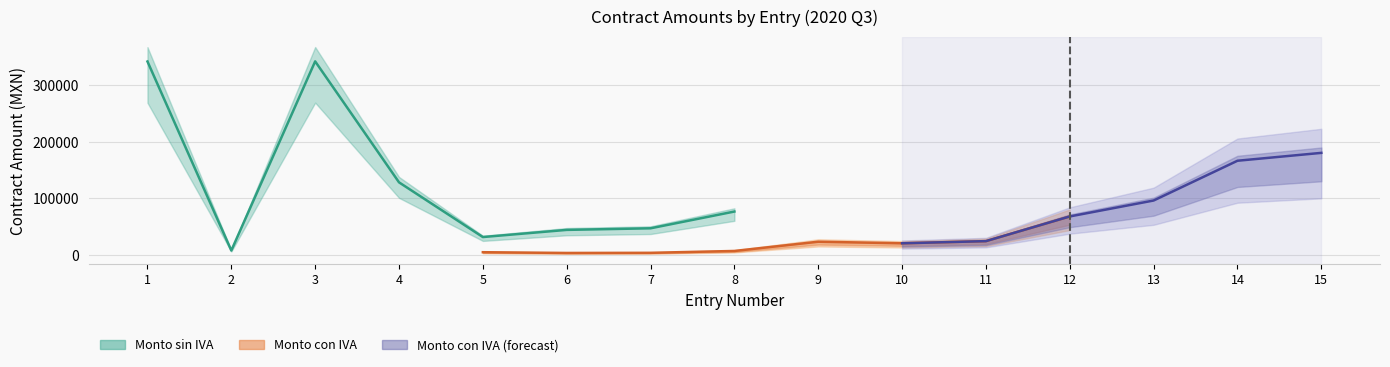

At which category is the sum across all series the highest?

3